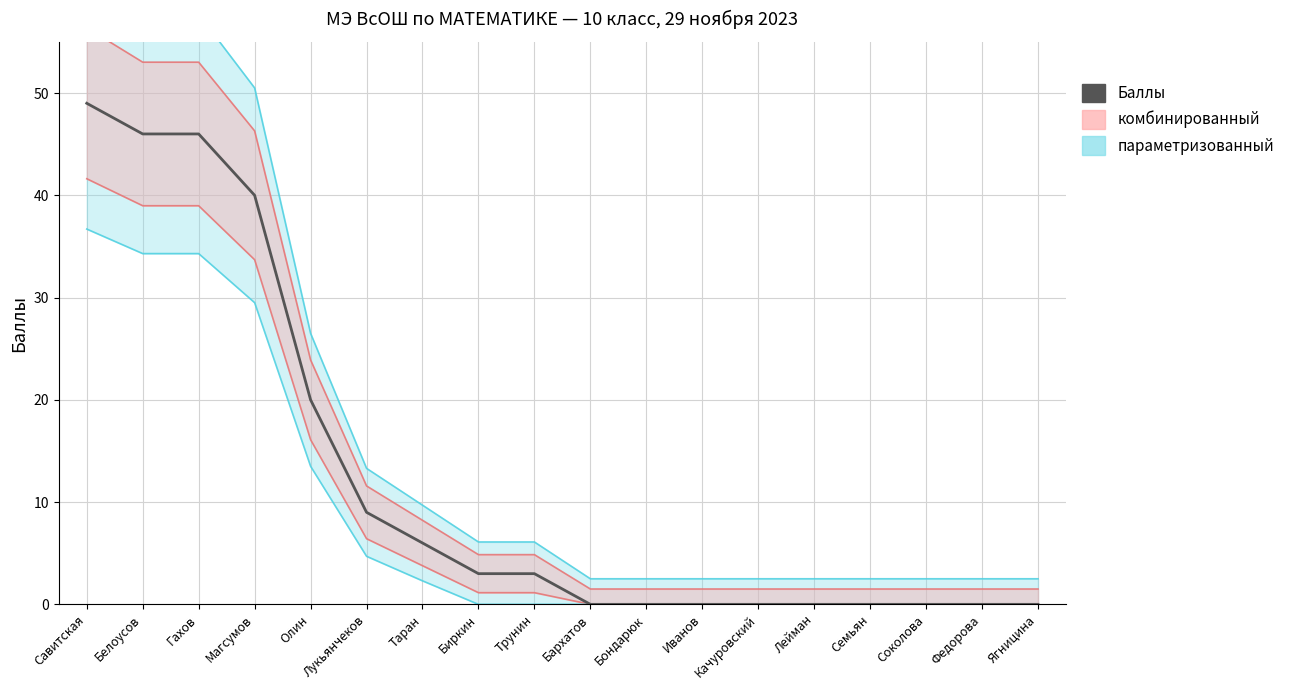

The value at Иванов is 0. True or false?

True